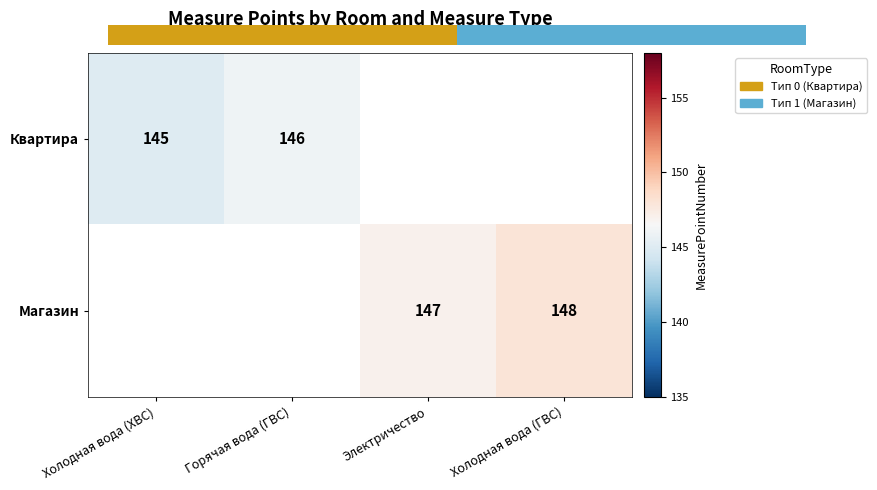

True or false: Магазин has a value of 237 at Холодная вода (ГВС).

False